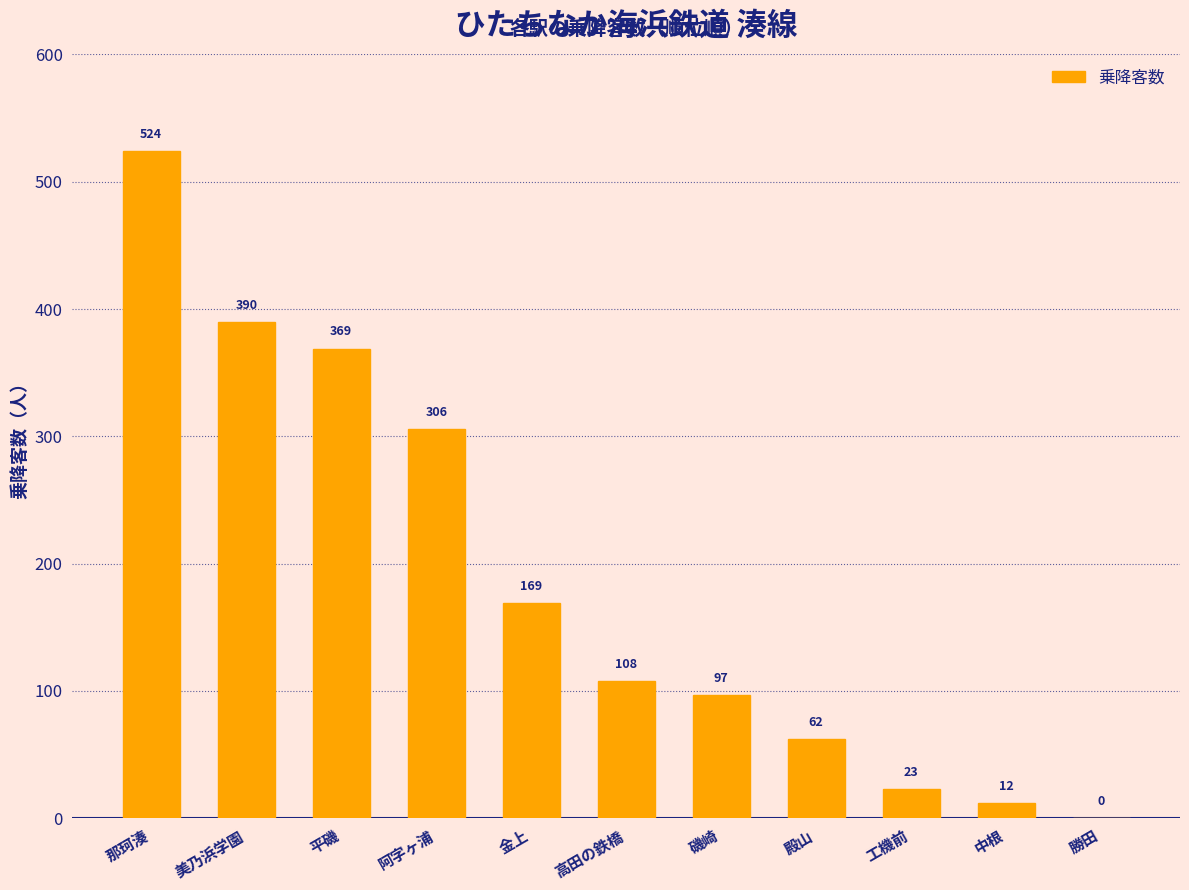

Does the chart contain stacked bars?

No